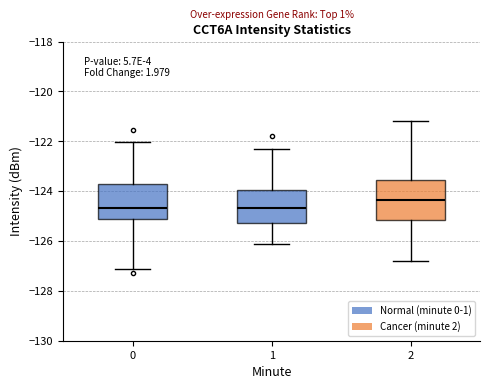

Which box is the tallest, from its lower edge to its upper edge?

2